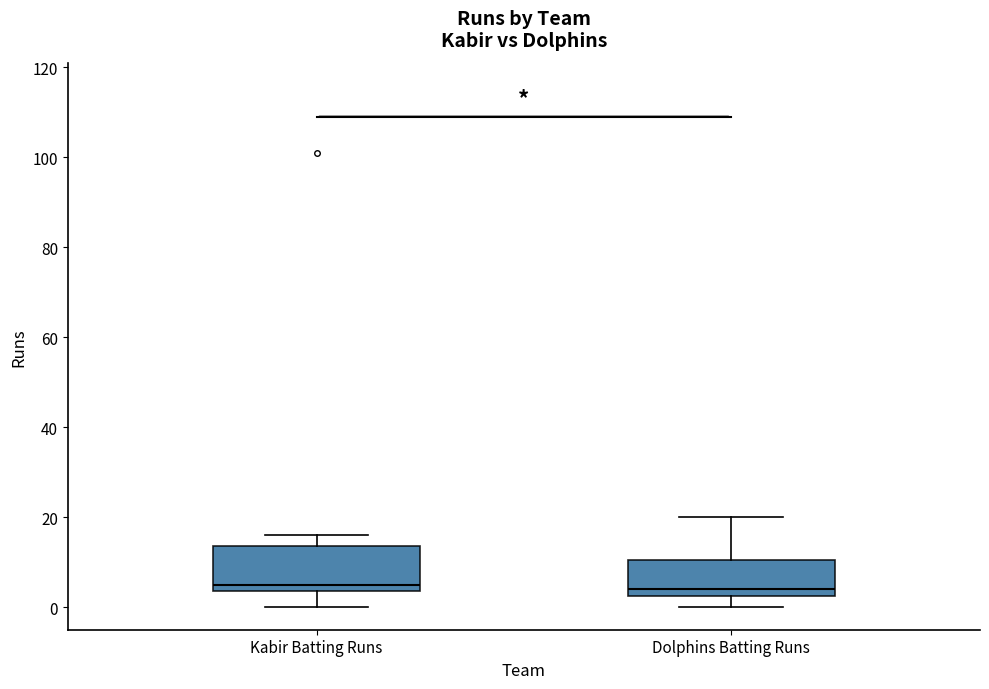

Reading left to right, transcribe this box plot: for each box, give where its median line is, the range the box spans, and where its two whiskers end, as read against the y-axis. The values are not printed on the chart, so give them approximately, as read against the axis.

Kabir Batting Runs: median 6, box 4 to 14, whiskers 0 to 16
Dolphins Batting Runs: median 4, box 2 to 10, whiskers 0 to 20